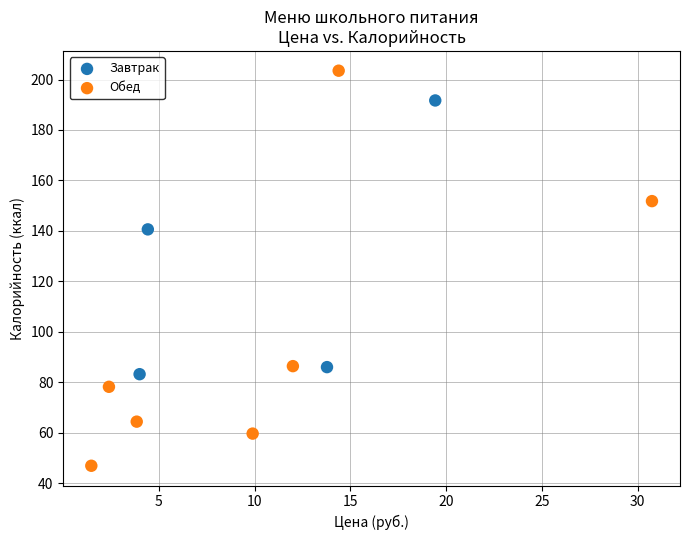

Which series contains the lowest Y value?

Обед